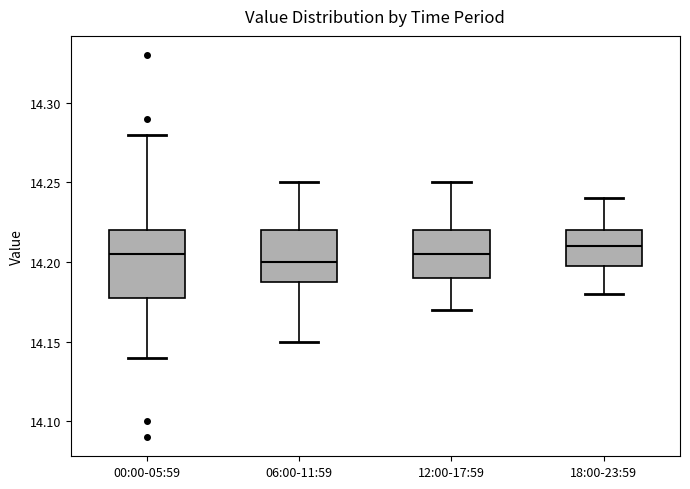

Where does the upper whisker of the box for 06:00-11:59 end on the y-axis? The values are not printed on the chart, so give them approximately, as read against the axis.

14.250